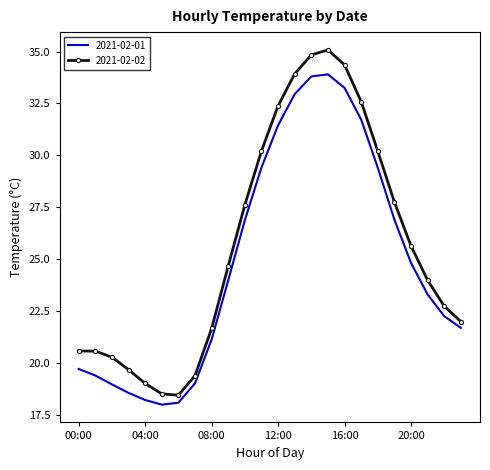

List the series in order of their peak value, lowest first.

2021-02-01, 2021-02-02